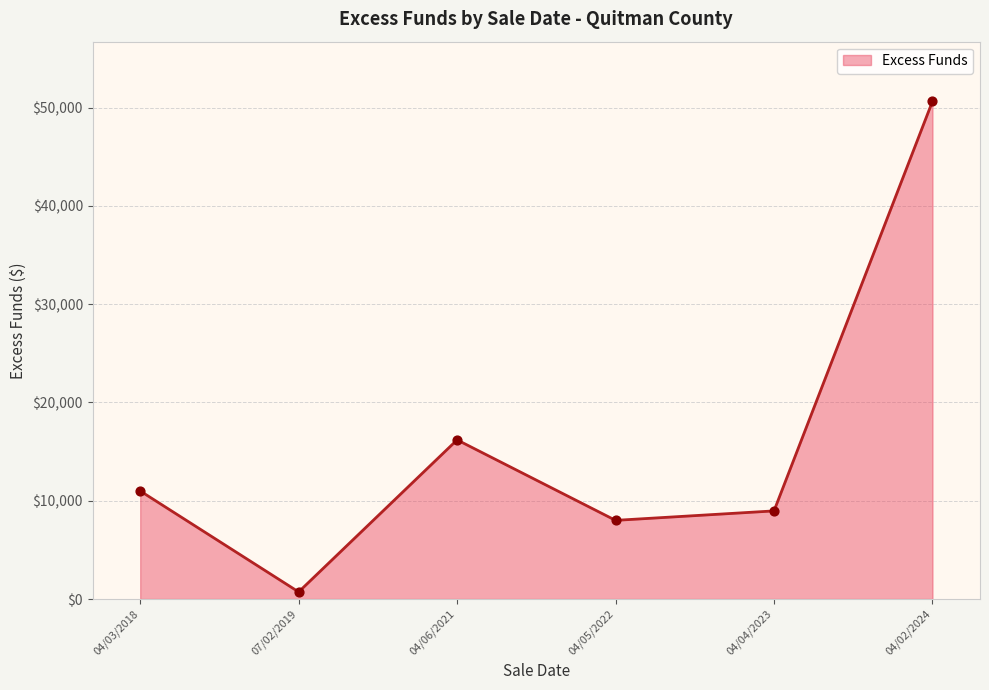

What is the change in value from 04/03/2018 to 04/06/2021?

+5196.1